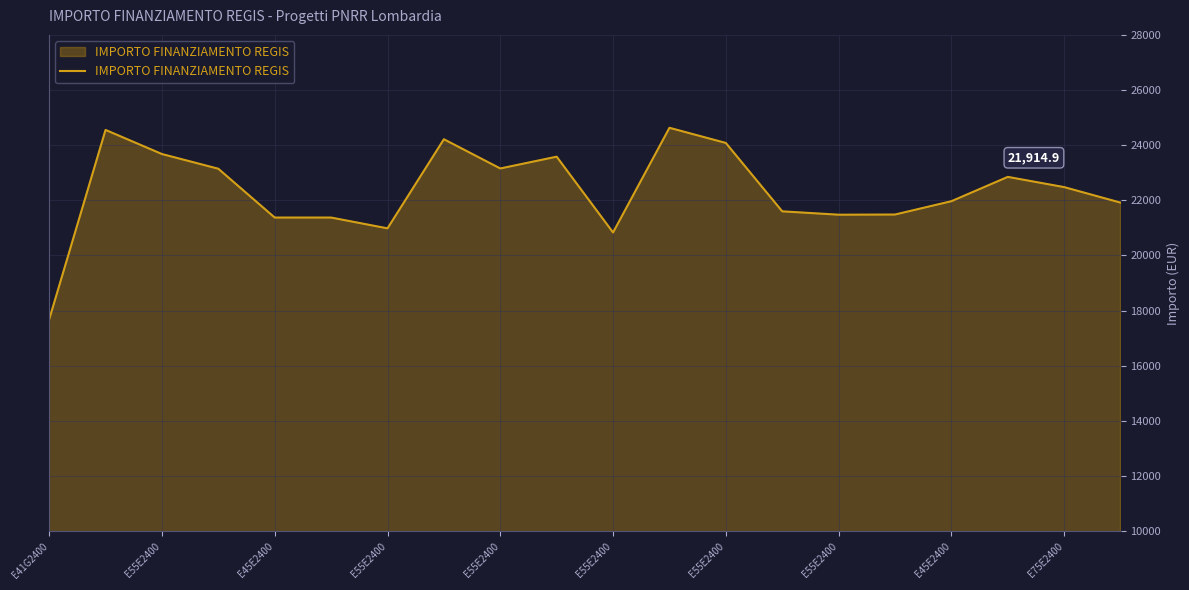

What is the greatest value displayed?

24629.6